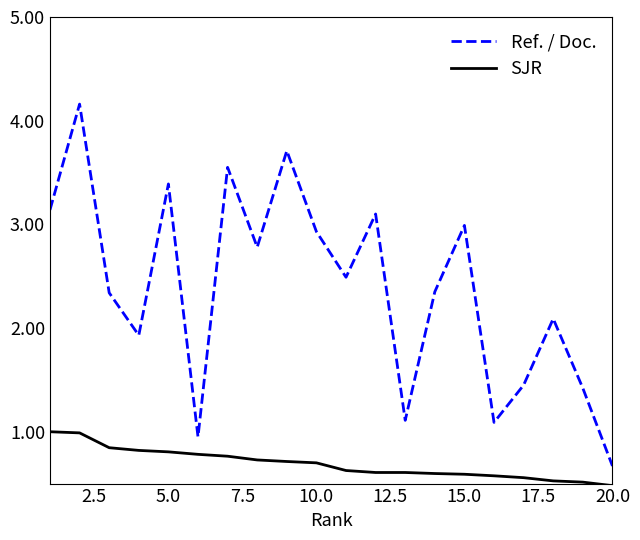

Which series has the widest spread of values?

Ref. / Doc.